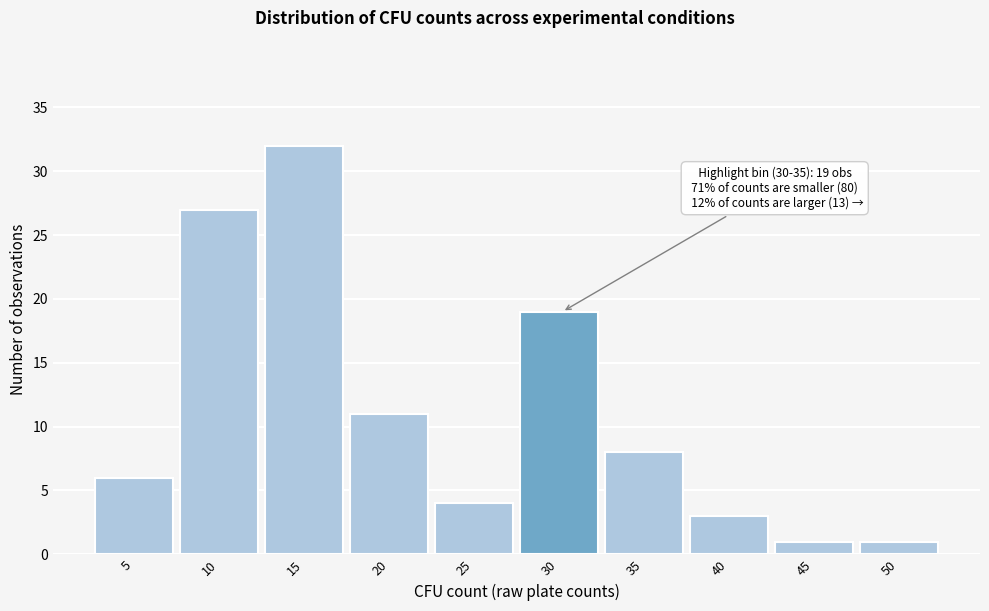

Reading right to left, what are all the values shown in this chart?

1	1	3	8	19	4	11	32	27	6